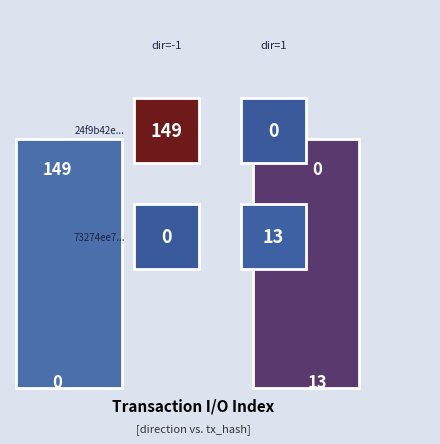

What is the spread (max minus min) of values at 0?

2